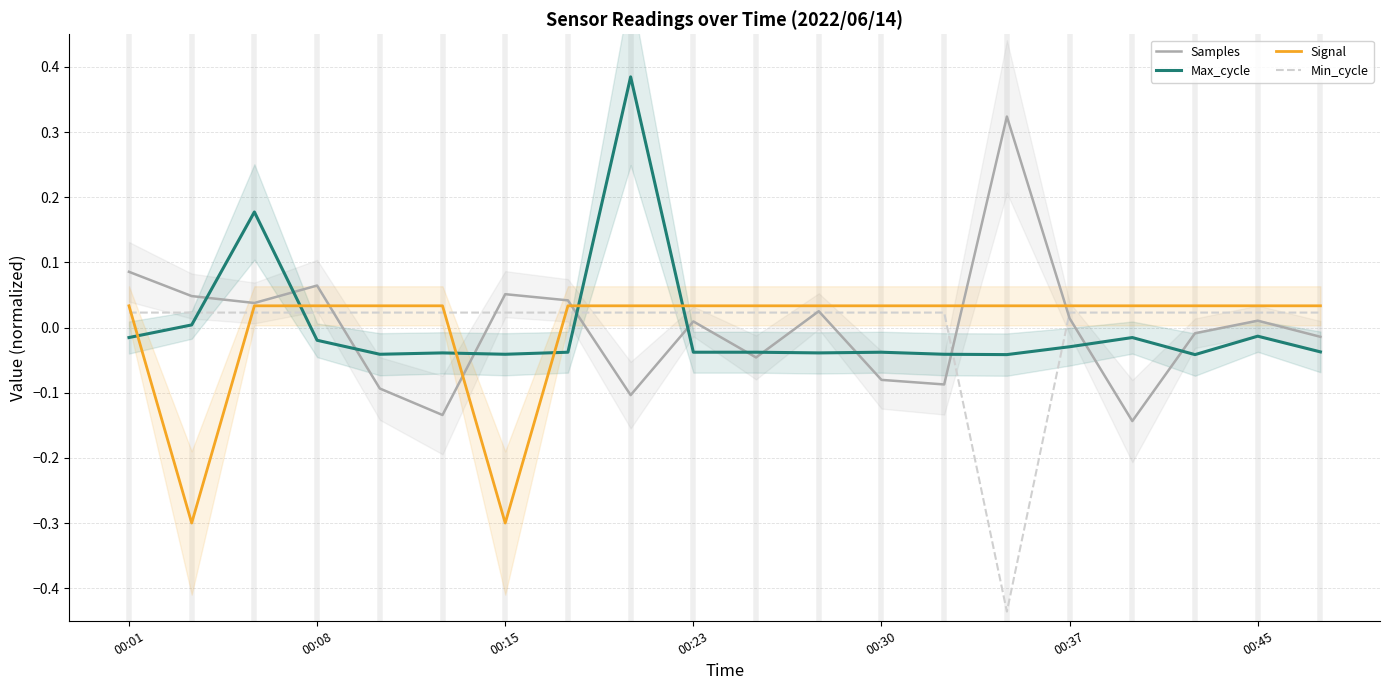

How many intersections are there between Max_cycle and Min_cycle?

6